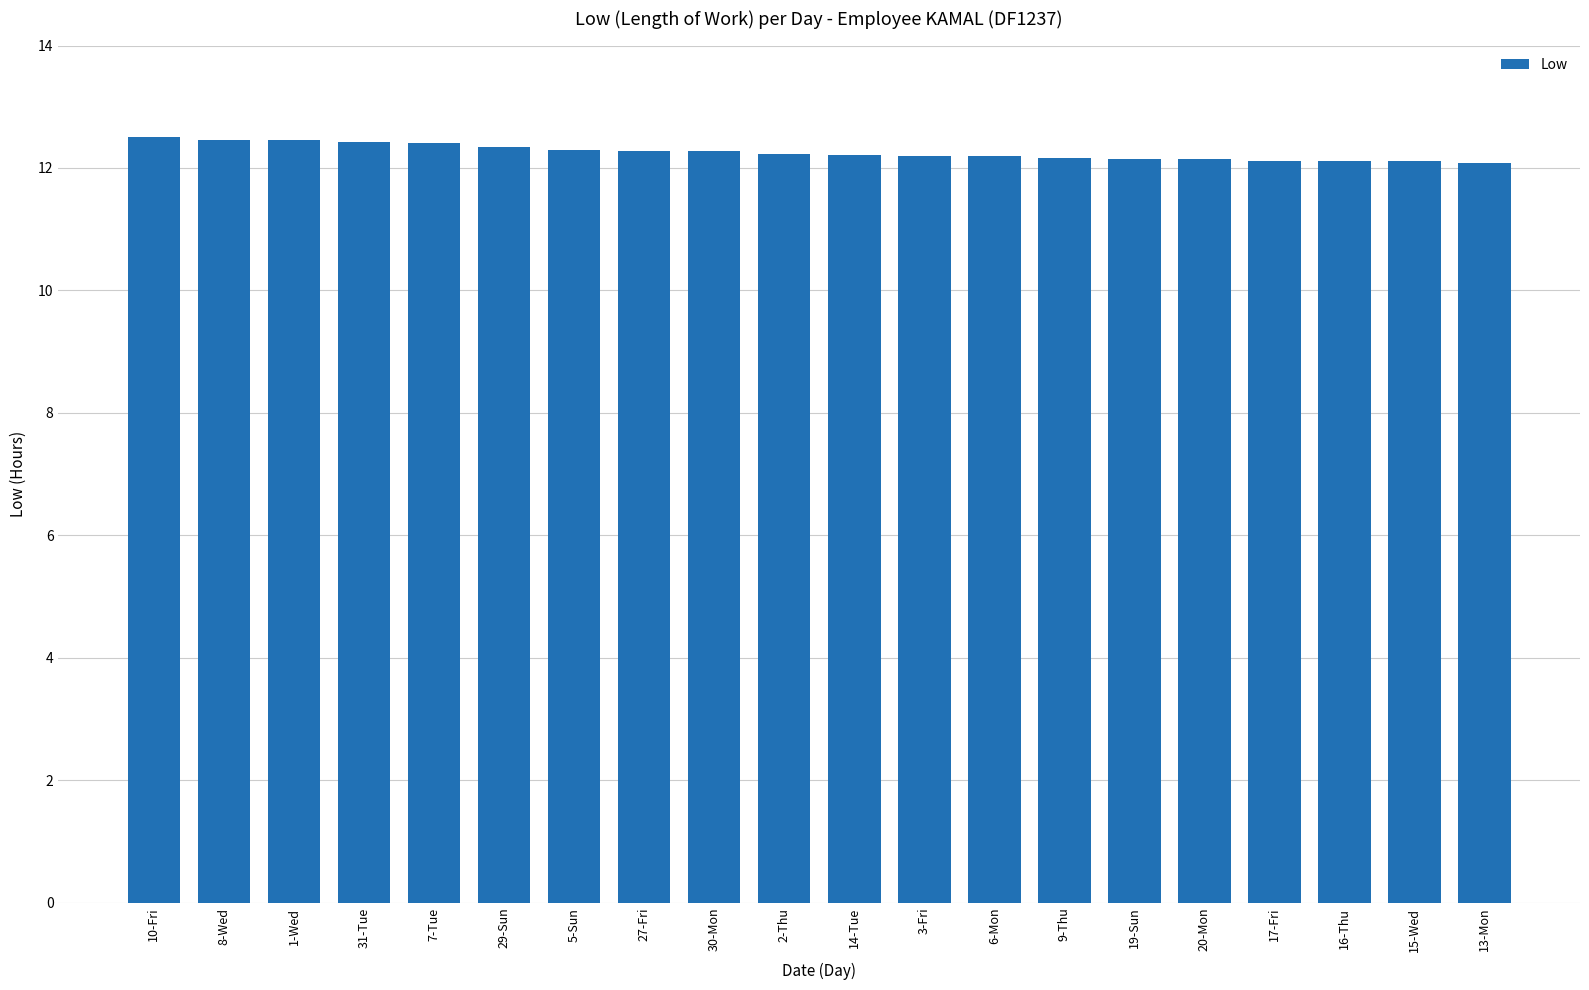

What is the label of the 11th bar from the left?

14-Tue